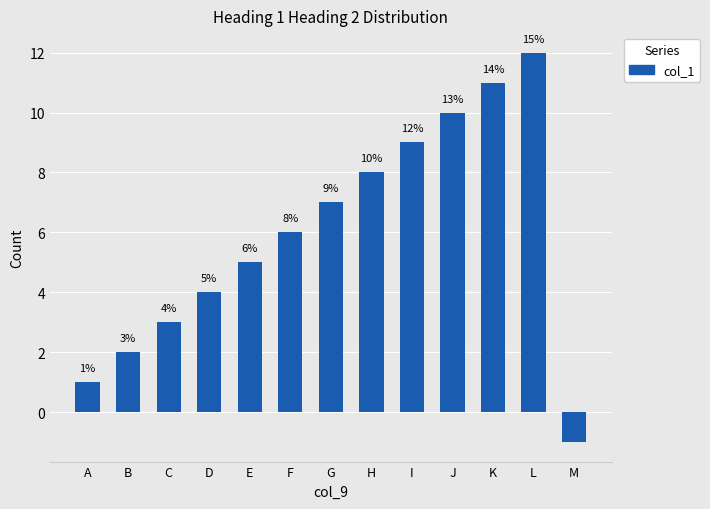

Reading right to left, extract all data points from this chart.

M=-1	L=12	K=11	J=10	I=9	H=8	G=7	F=6	E=5	D=4	C=3	B=2	A=1